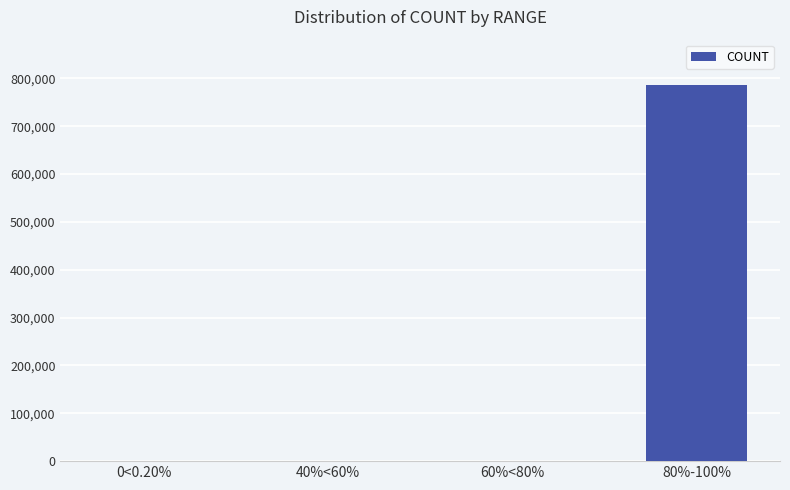

What is the sum of all values?

786549